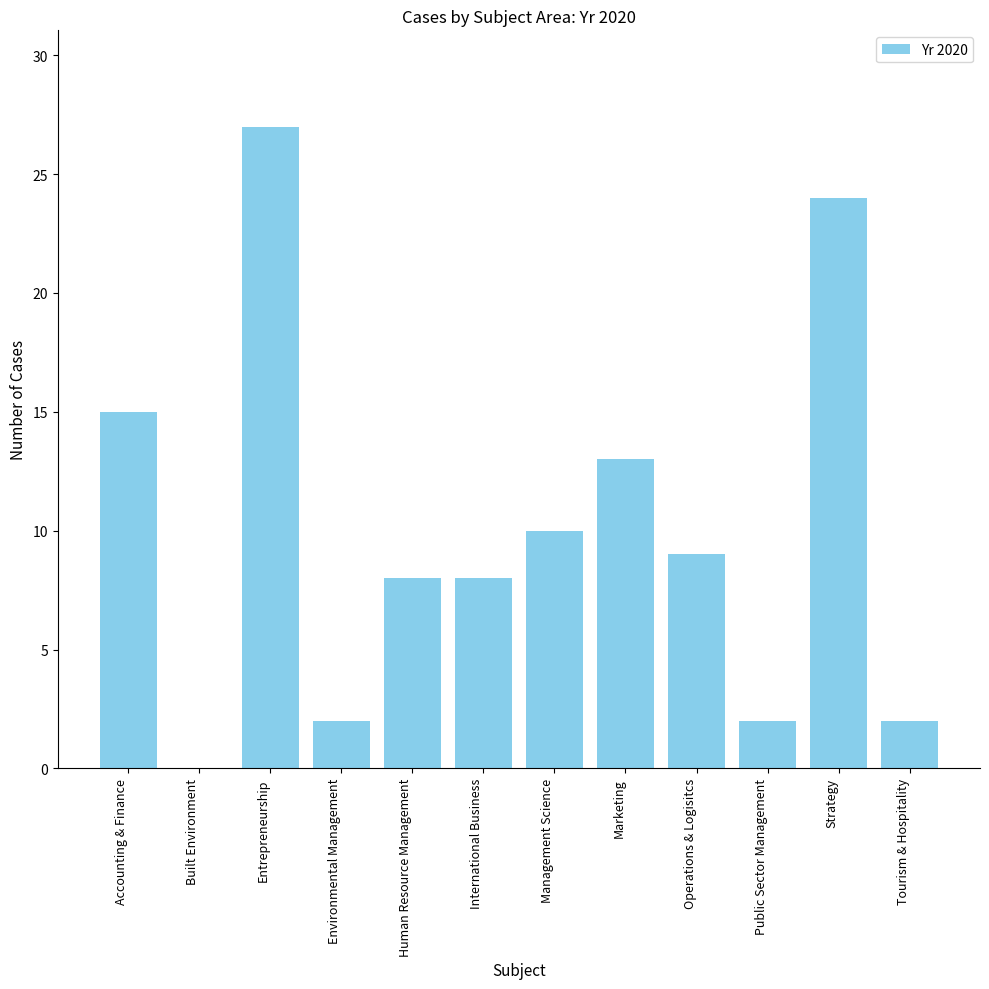

What is the sum of all values?

120